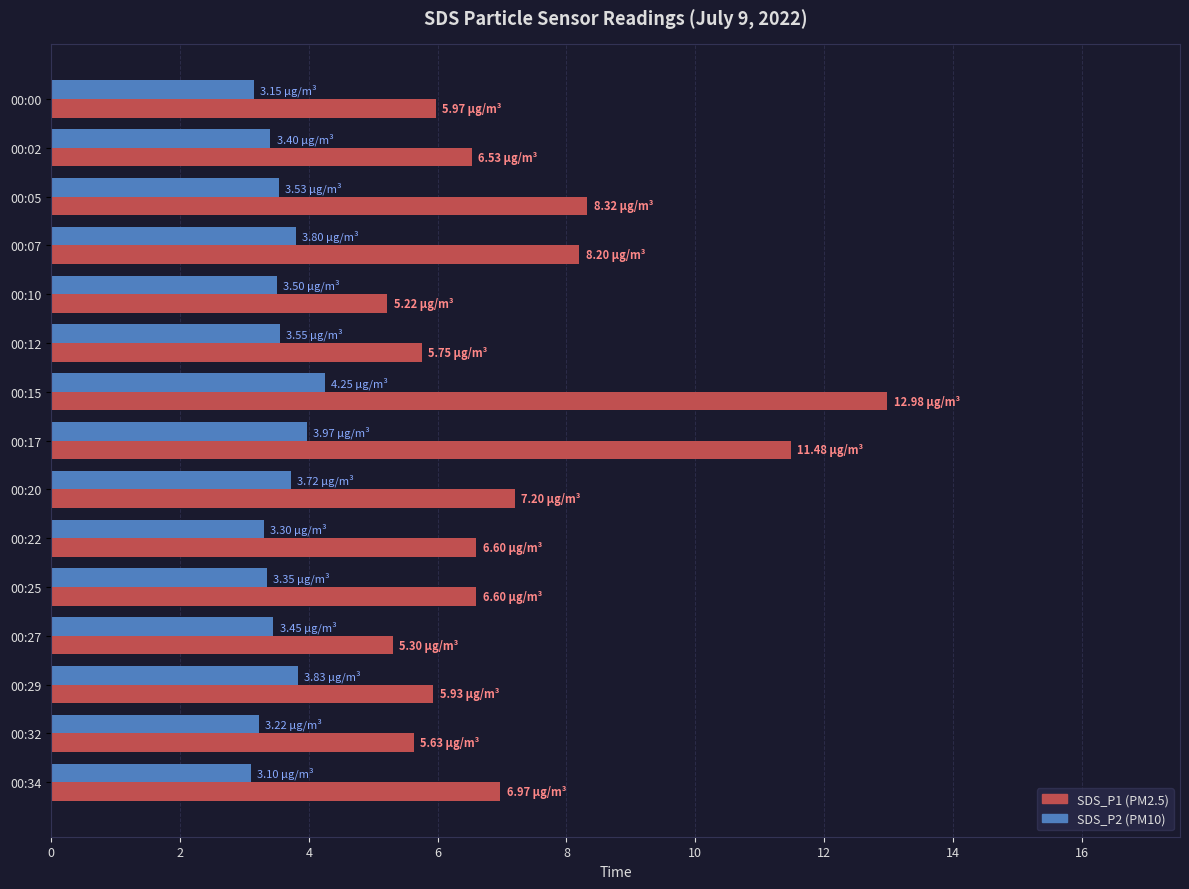

What is the spread (max minus min) of values at 00:15?

8.7